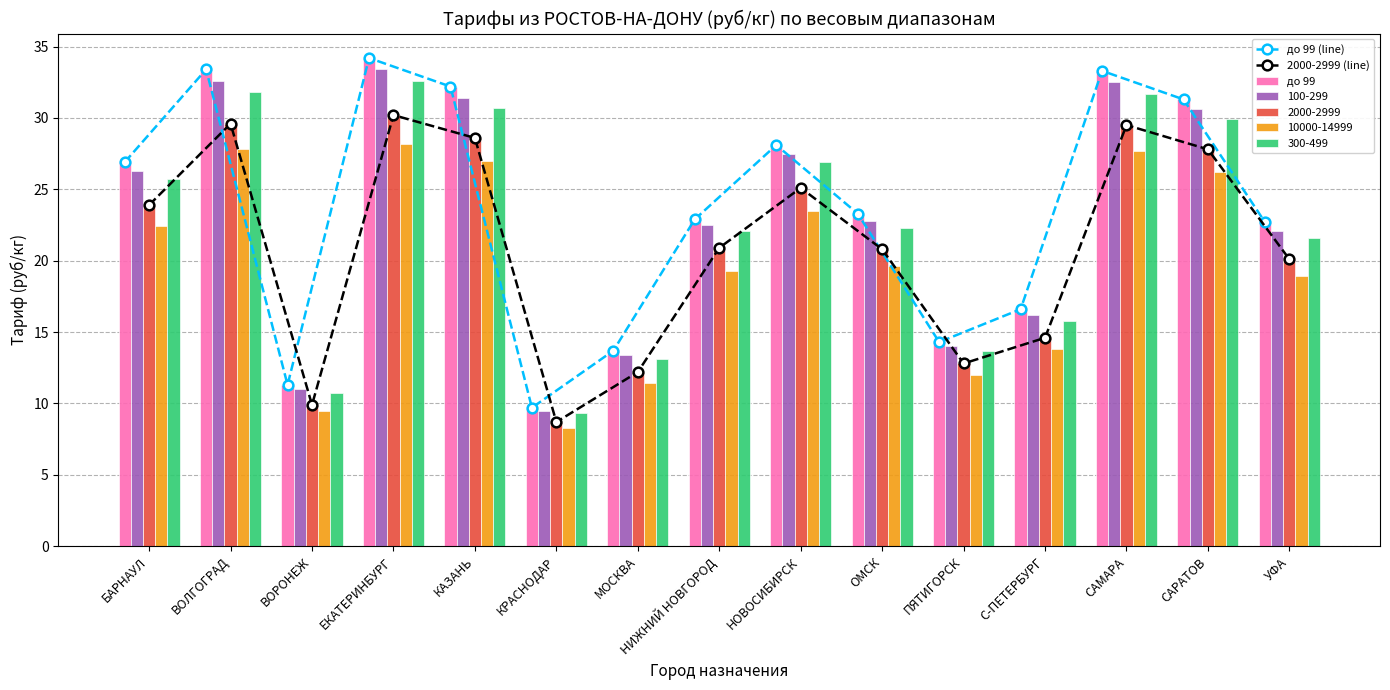

Which series has the largest total across all categories?

до 99 (line)